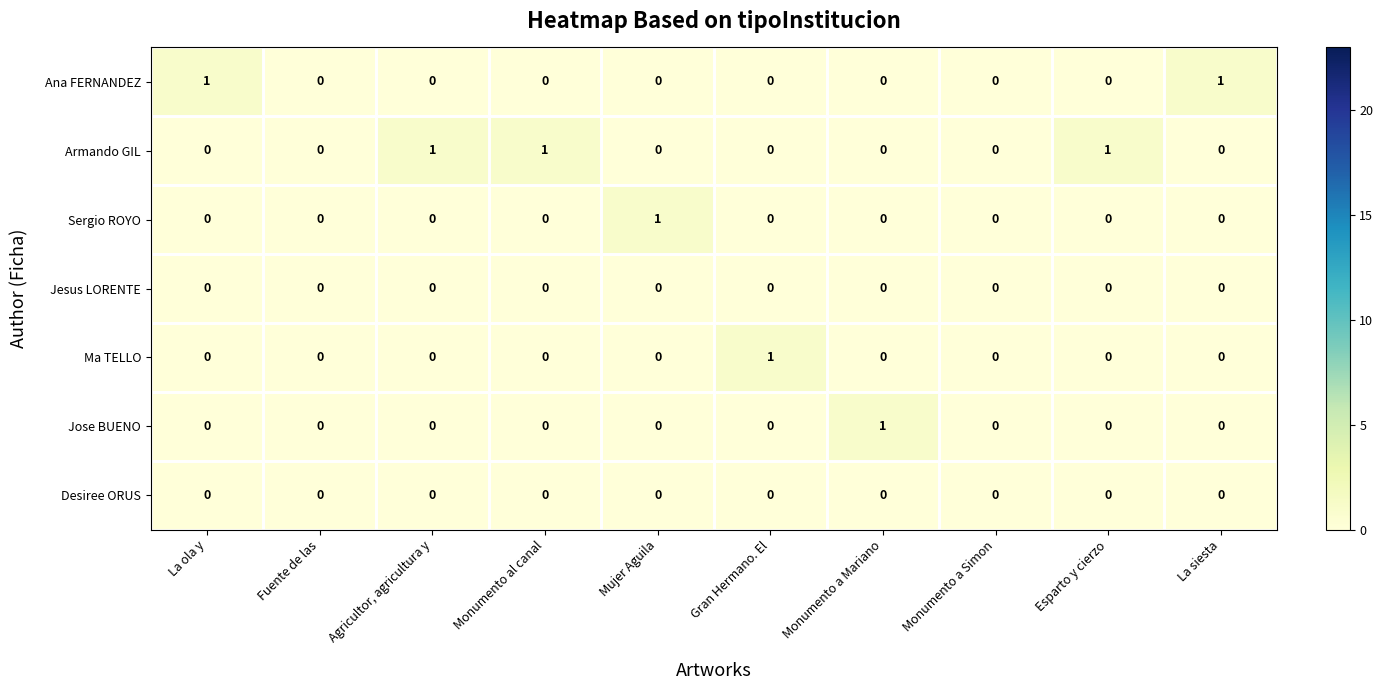

How many data points does each series have?

10